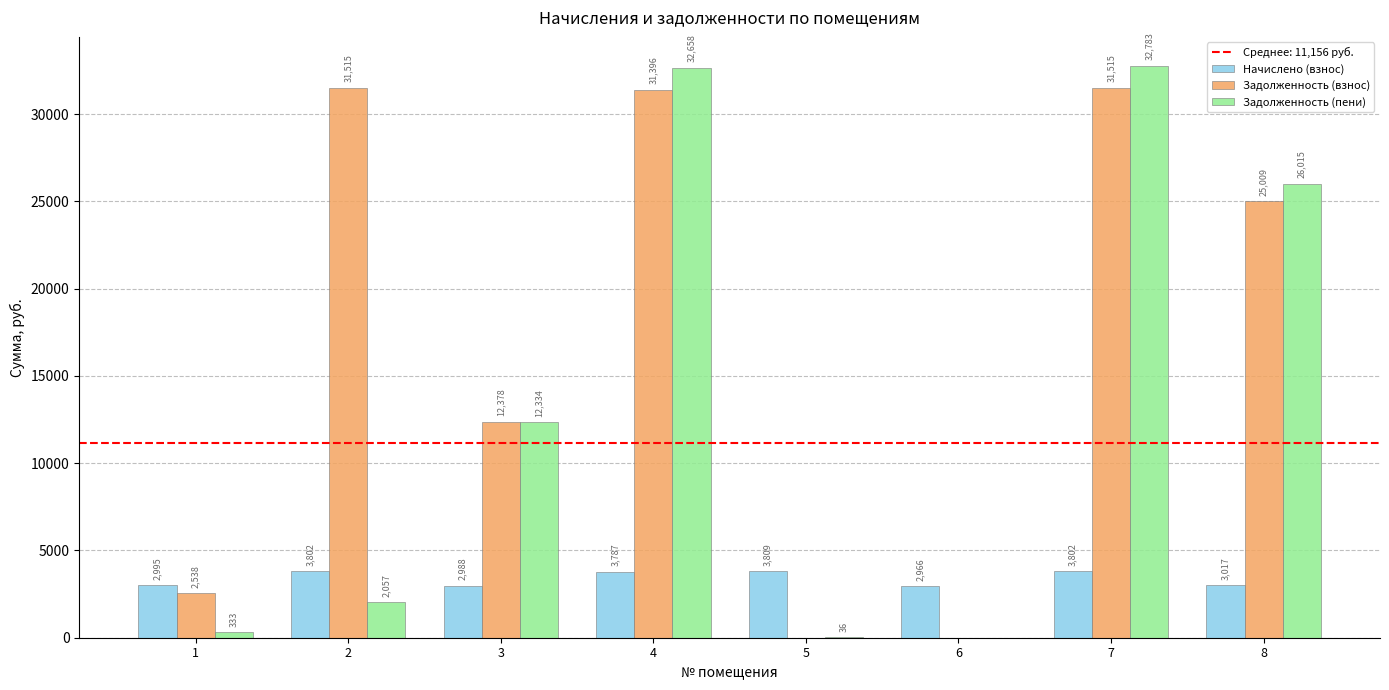

Which series changed the most between 3 and 4?

Задолженность (пени)